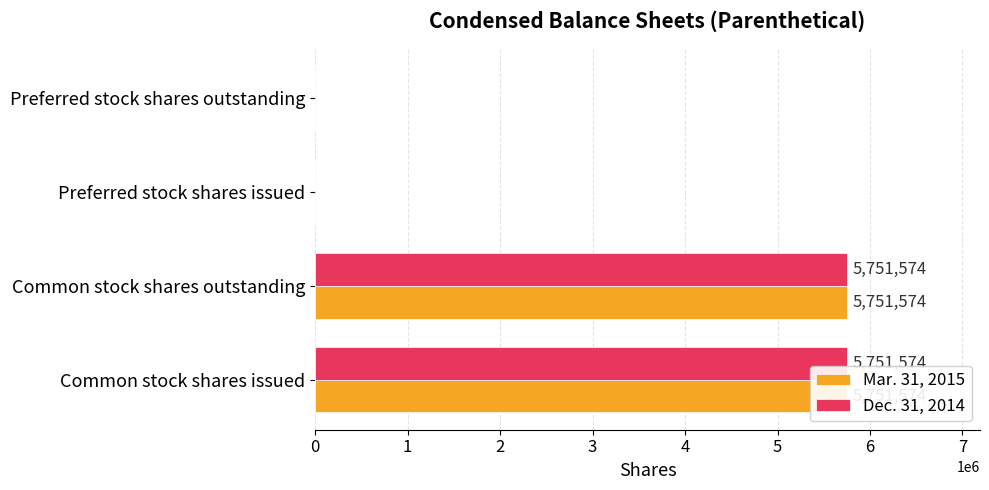

At how many categories does at least one series exceed 5110313?

2